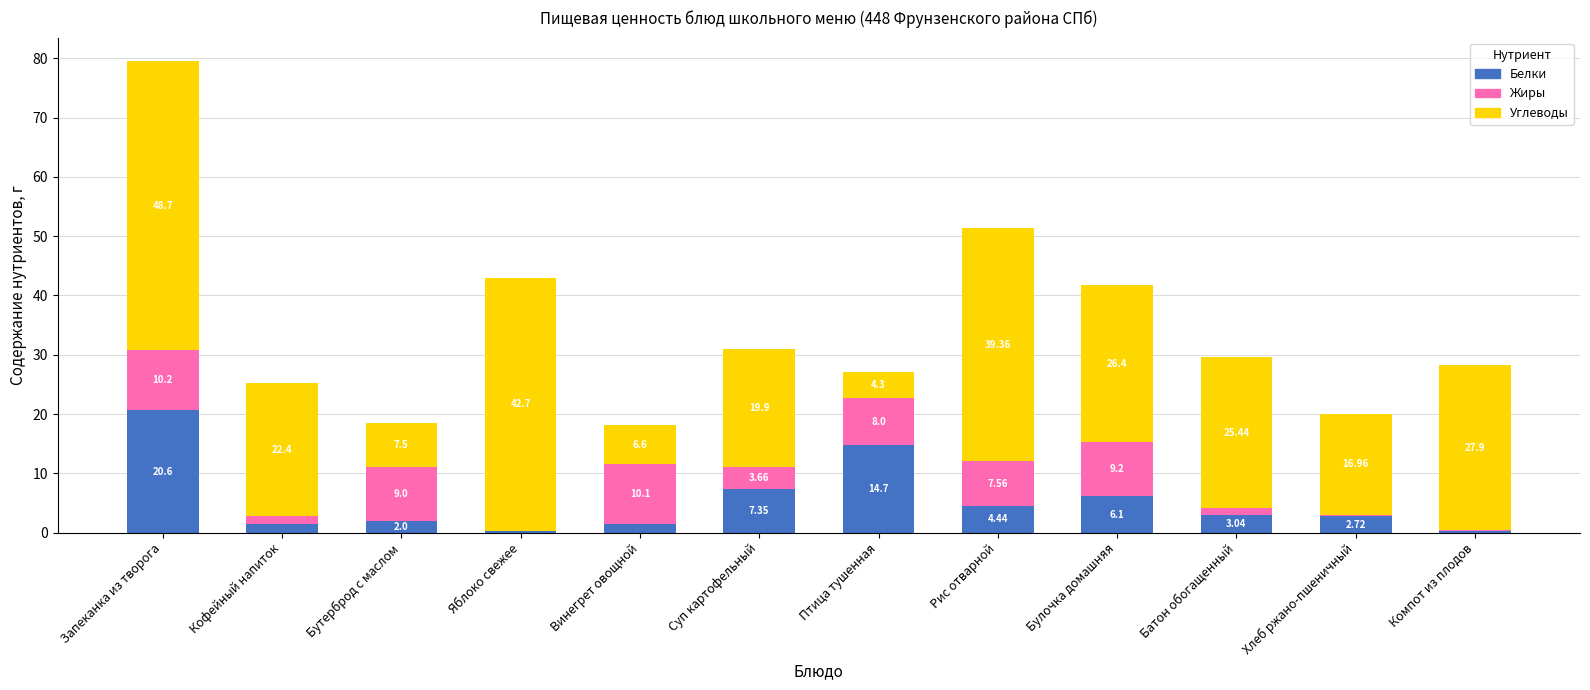

What is the total value across all series at Птица тушенная?

27.0